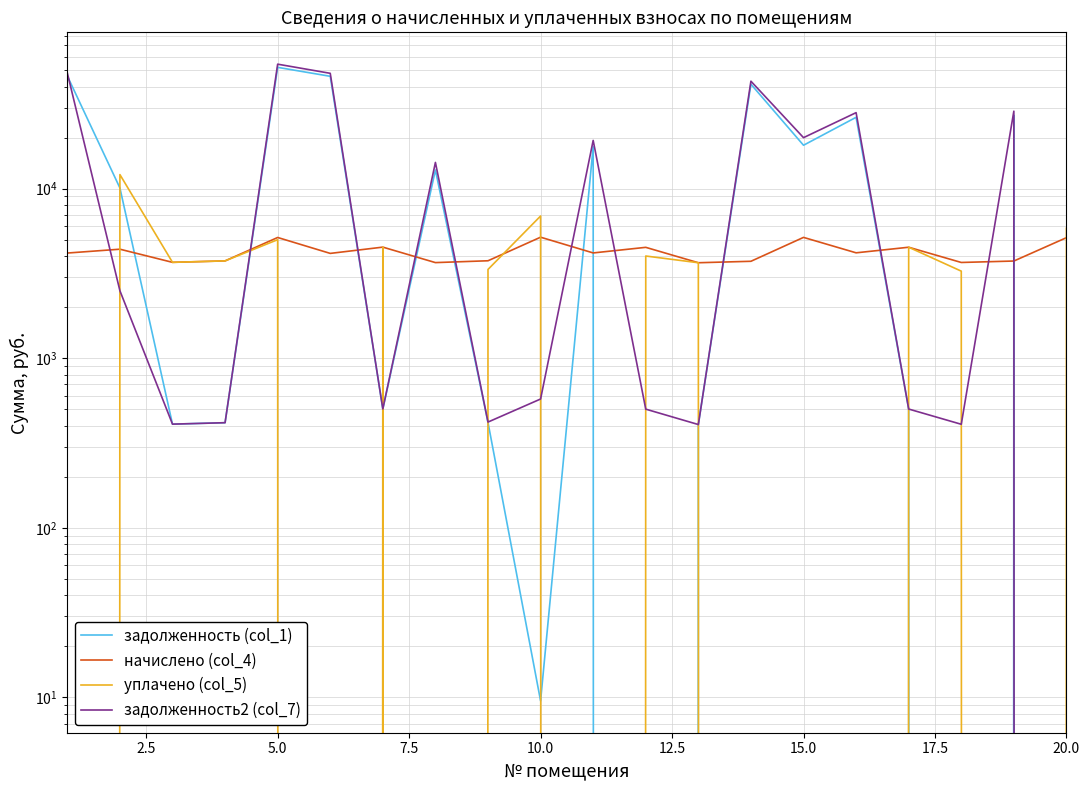

True or false: уплачено (col_5) has more than 2 interior local peaks.

True